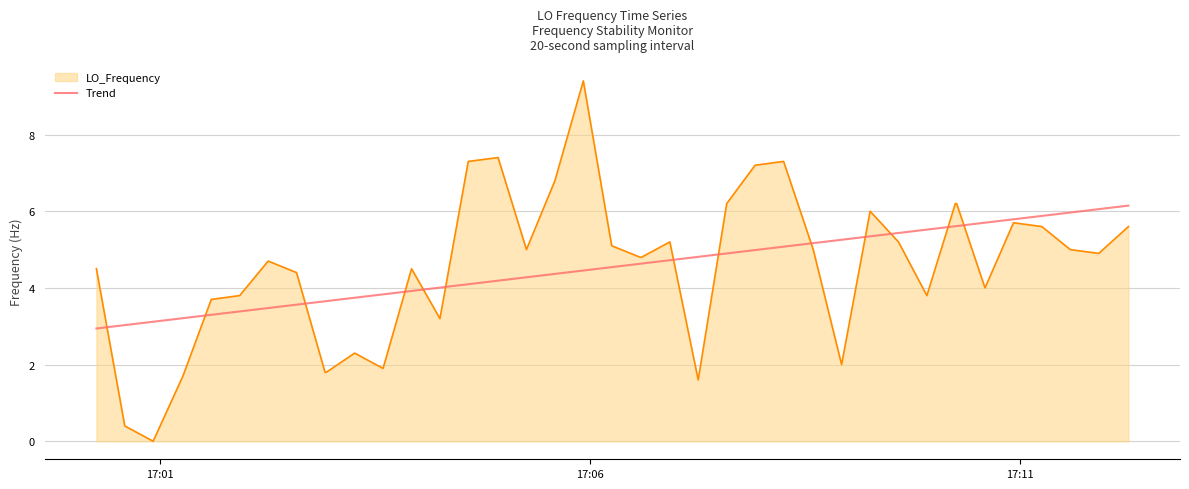

Rank the series by their maximum value, from lowest to highest.

Trend, LO_Frequency